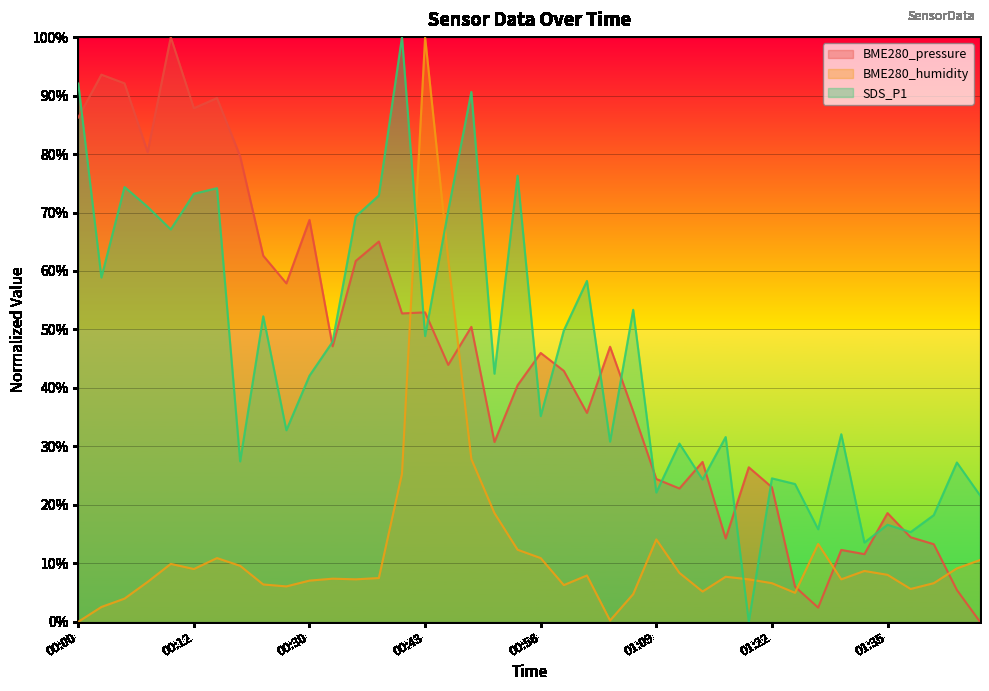

What is the value of the BME280_humidity point at the 24th from the left?

0.2